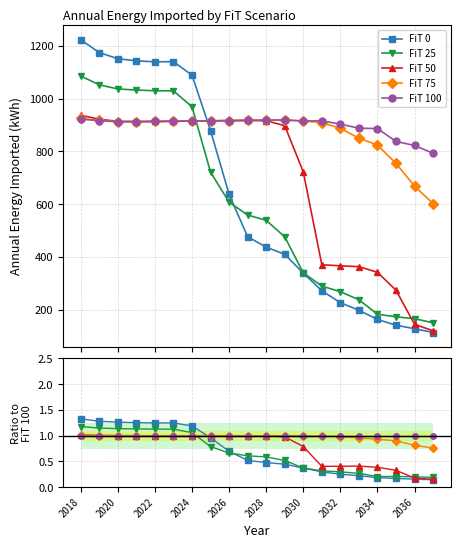

List the series in order of their peak value, lowest first.

FiT 100, FiT 75, FiT 50, FiT 25, FiT 0